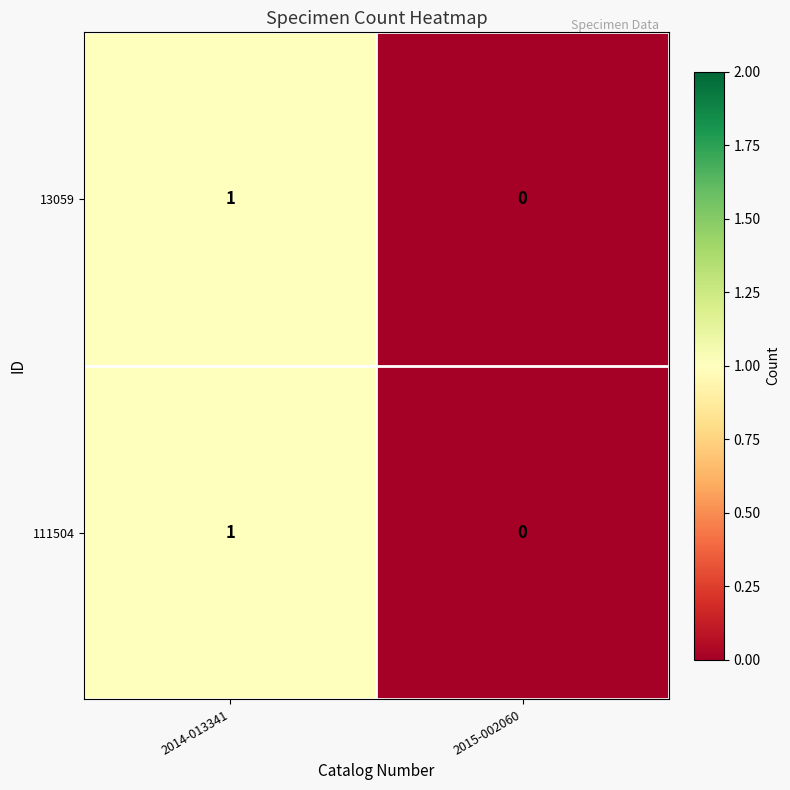

At which label does 13059 reach its peak?

2014-013341